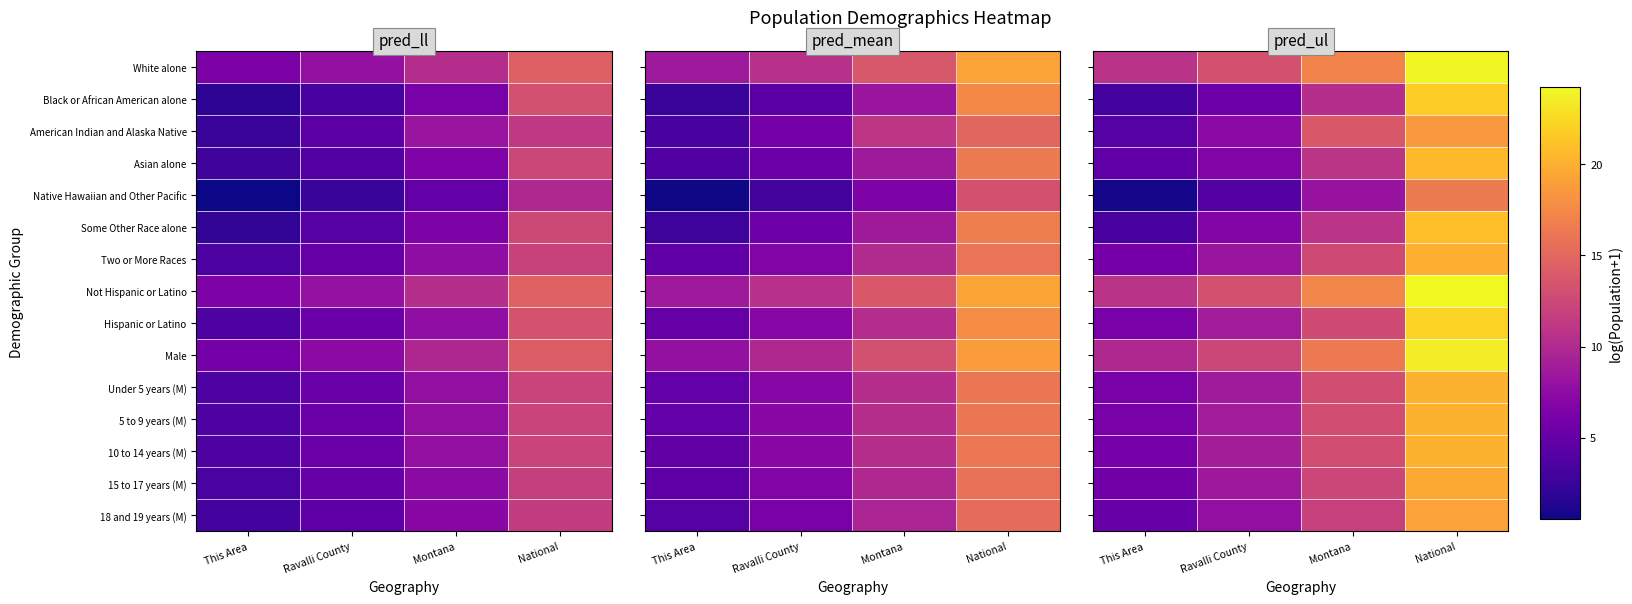

At which category does the chart reach its peak across all series?

National